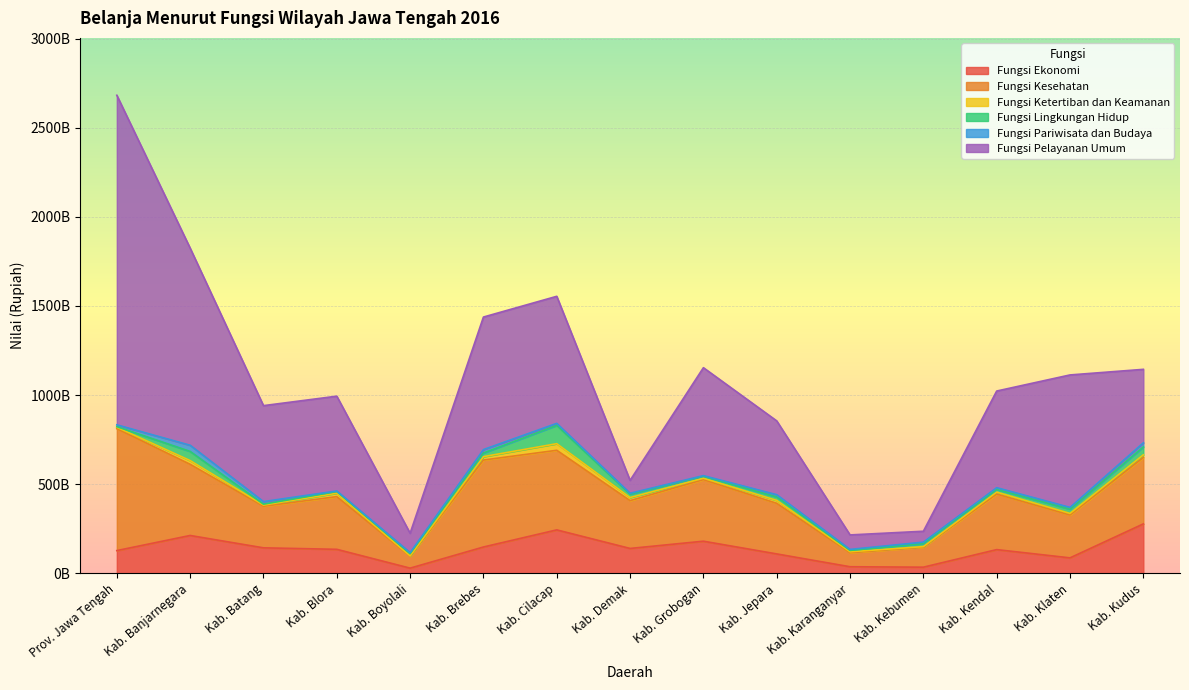

Where does the Fungsi Kesehatan series first go above 295686629627?

Prov. Jawa Tengah